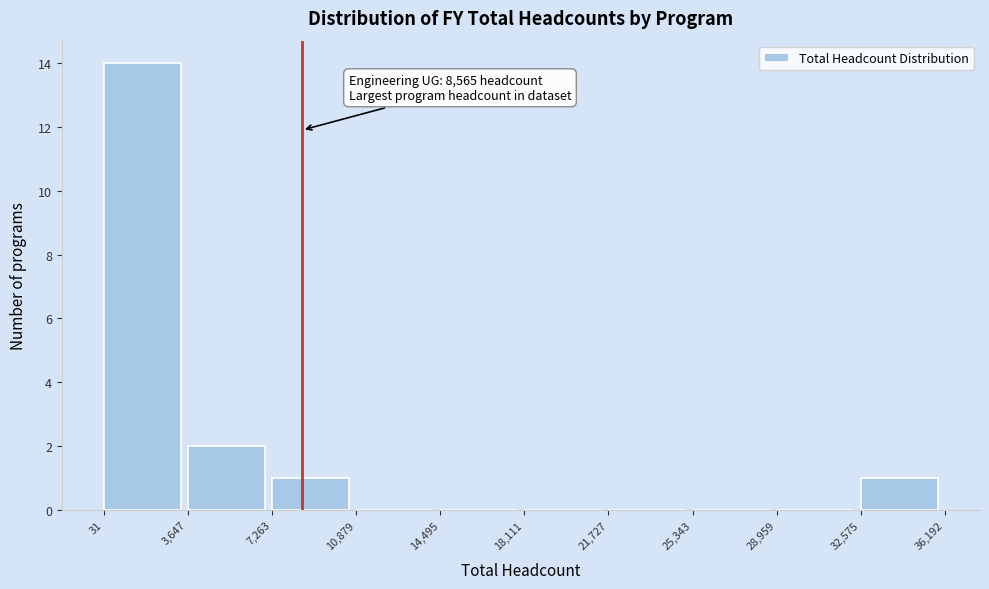

Which range on the x-axis has the tallest bar?

31 to 3,647